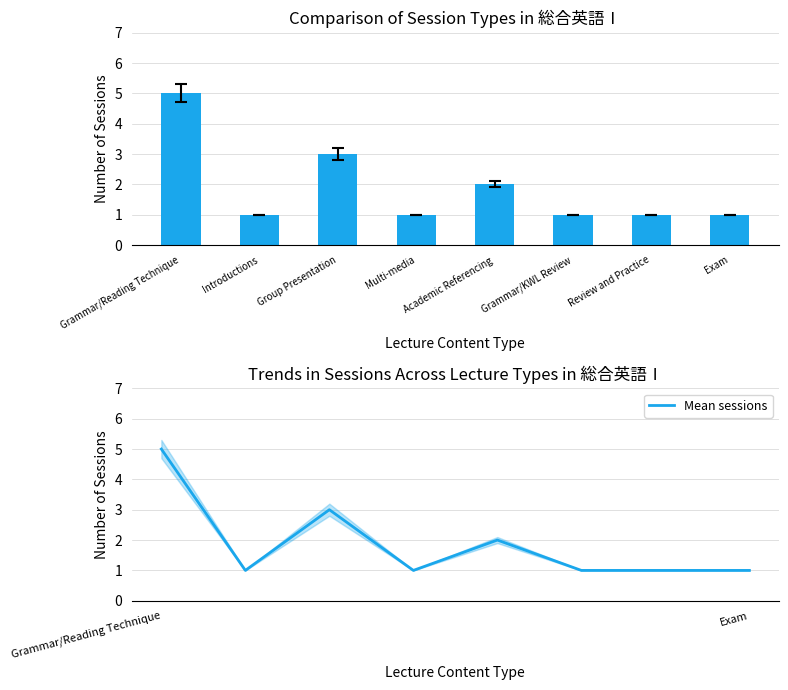

What is the average value of the Session Count series?

2